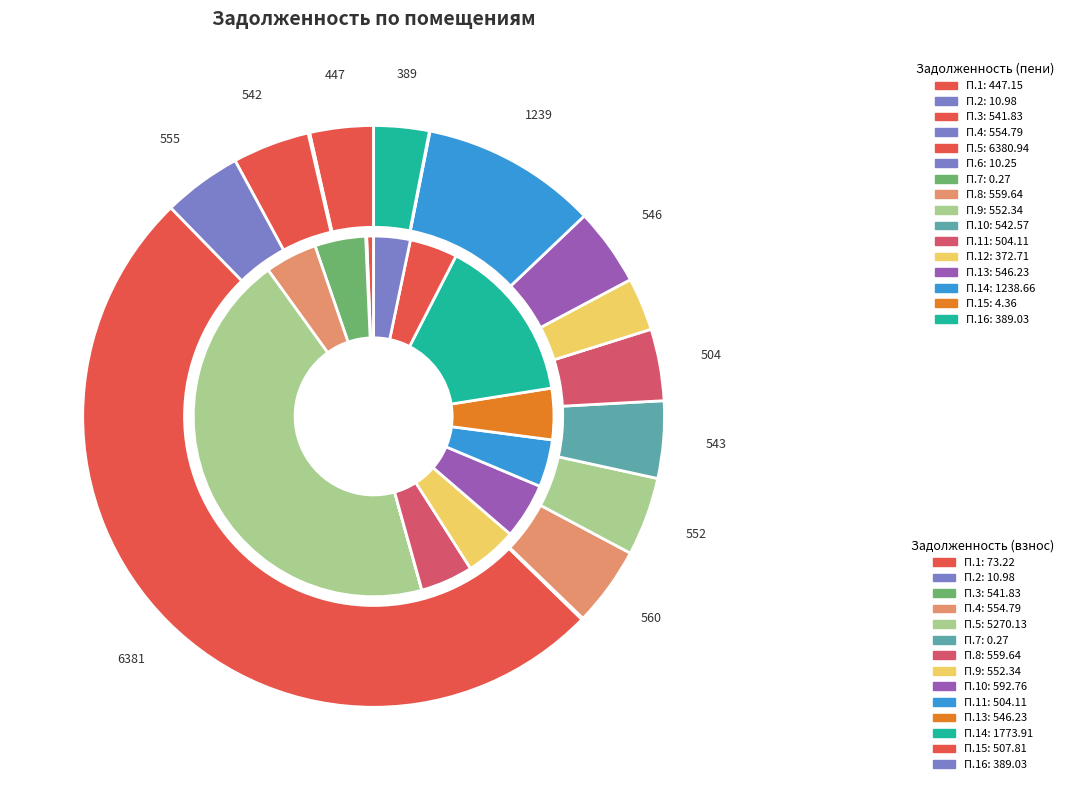

Rank the series at 5 from highest to lowest value.

задолженность (пени), задолженность (взнос)